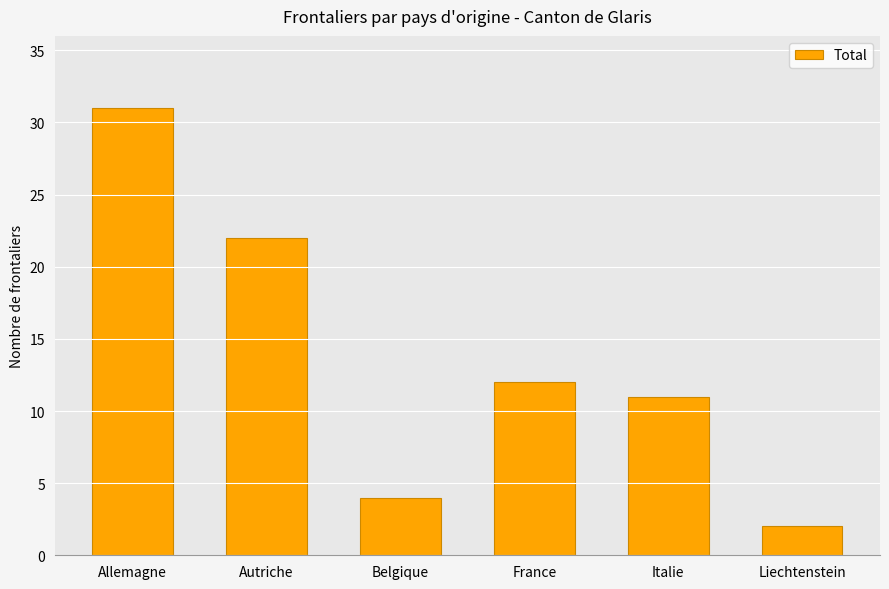

Are the bars grouped side by side (vs. stacked)?

No